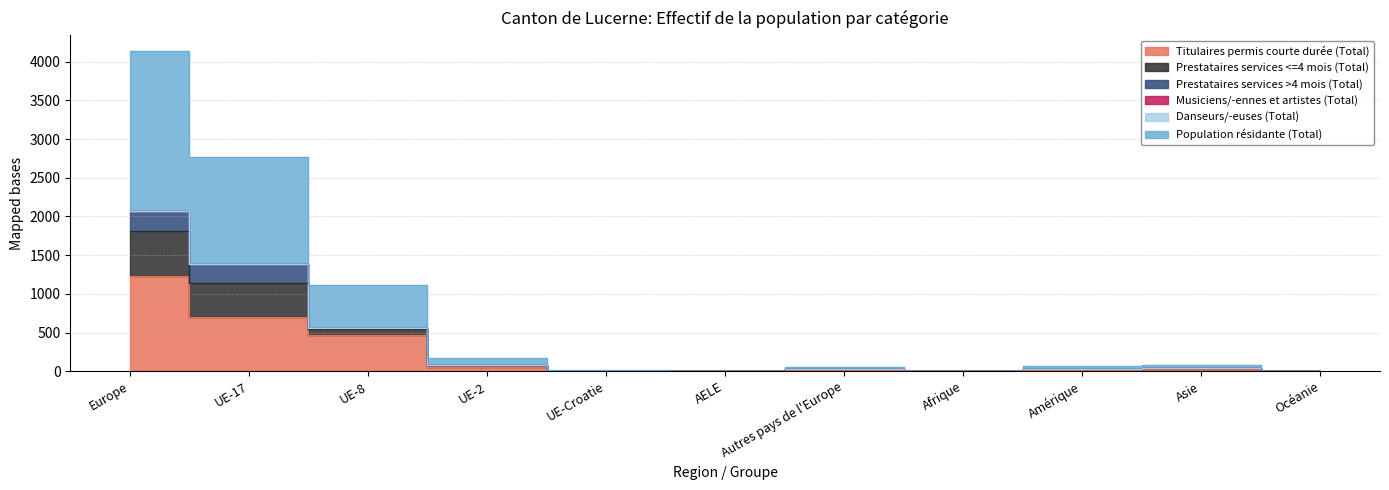

Does the chart display data point markers on the line(s)?

No